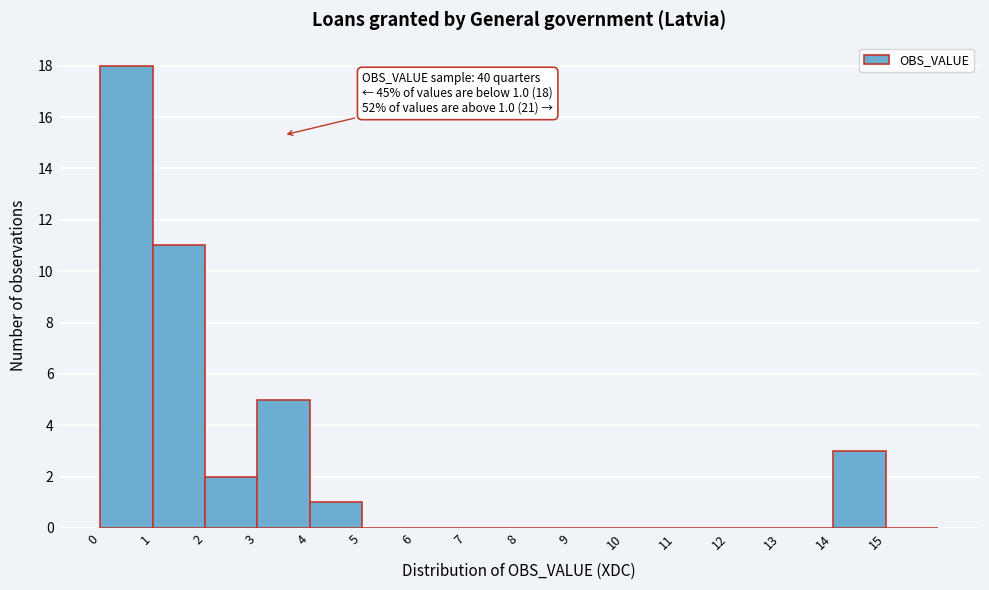

Over which range of the x-axis is the bar tallest?

0 to 1